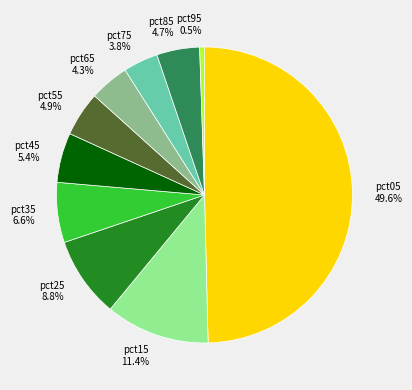

Is it true that pct75 is 11% of the pie?

False